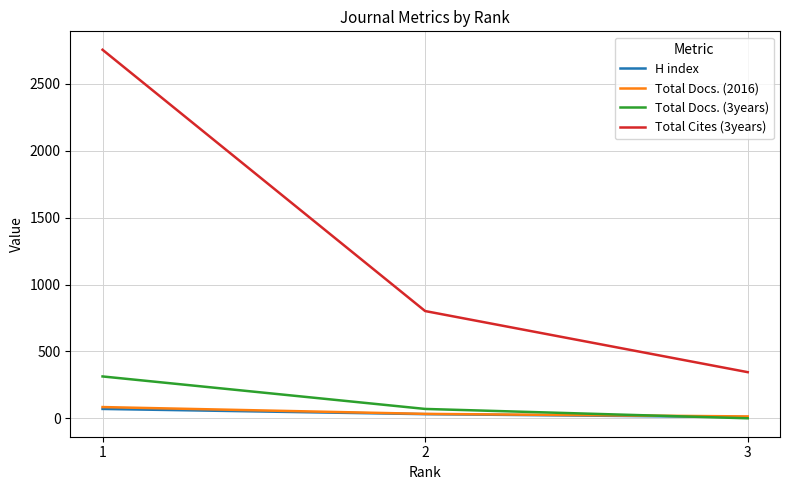

What is the greatest value displayed?

2756